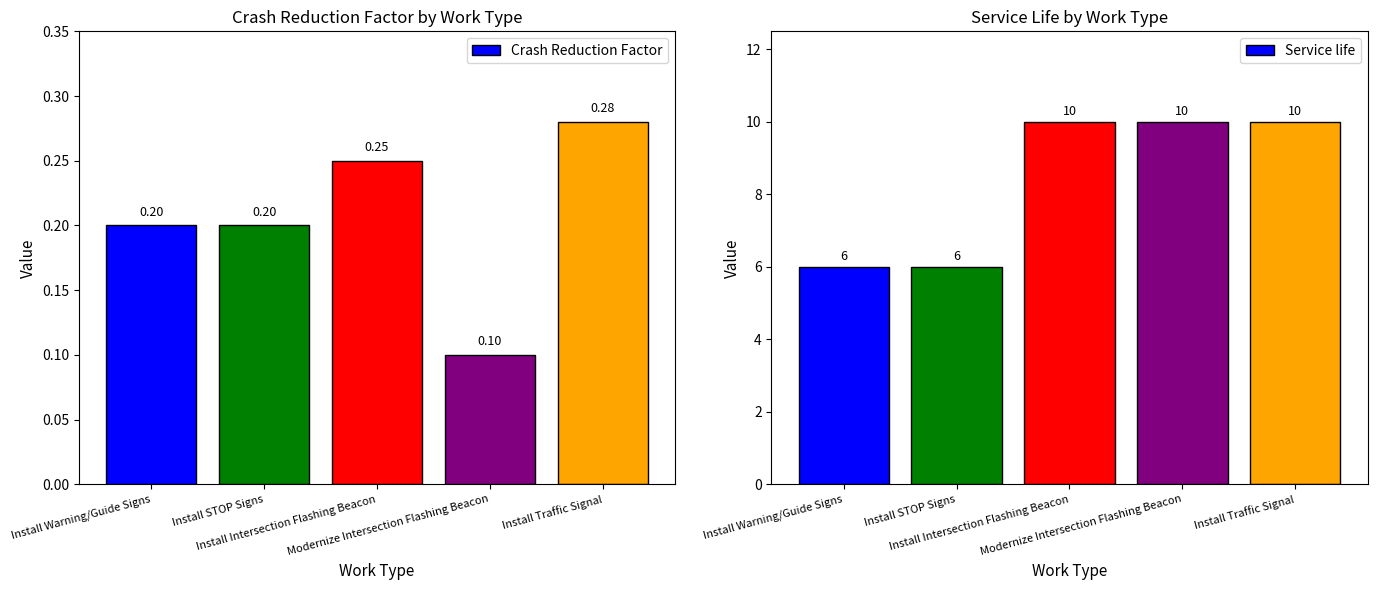

How many series are shown in this chart?

2